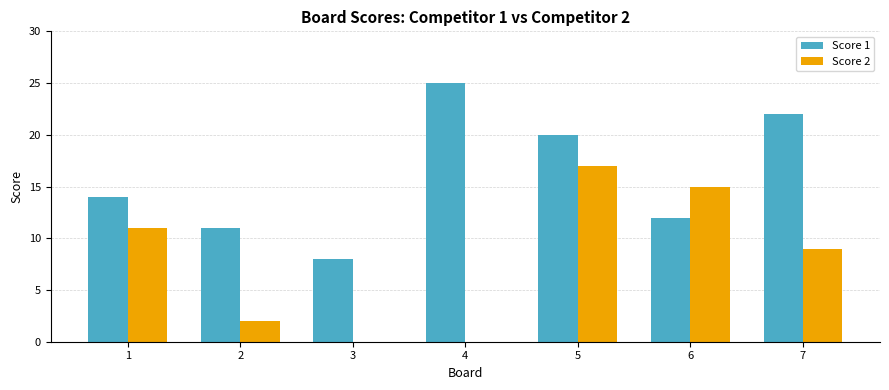

What is the spread (max minus min) of values at 3?

8